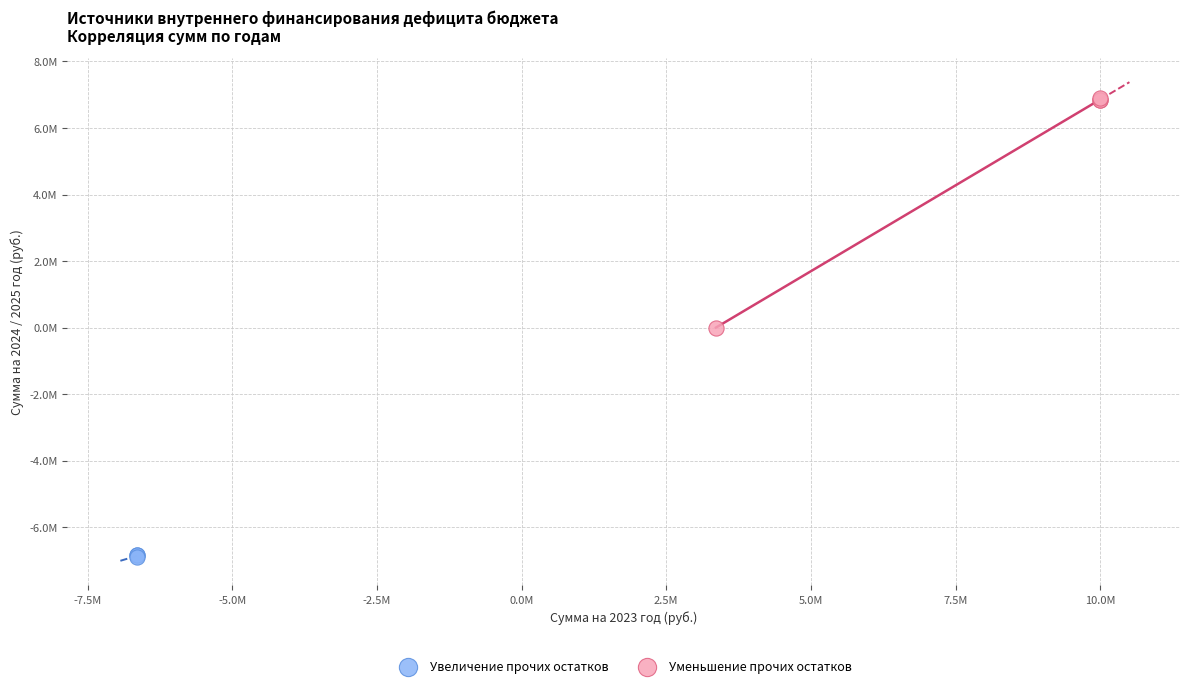

Which series contains the highest Y value?

Уменьшение прочих остатков